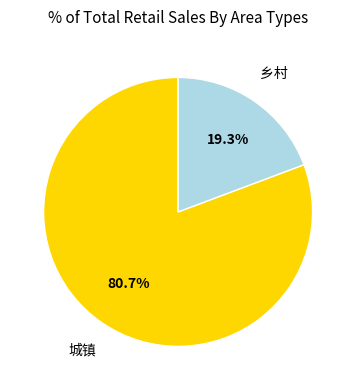

Combined, do 乡村 and 城镇 account for over 50%?

Yes